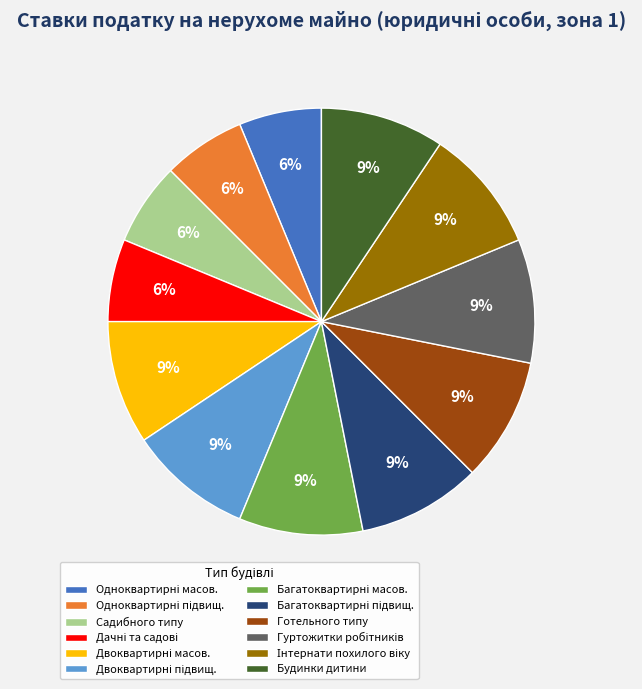

To the nearest percent, what is the difference between the largest and smallest slice percentages?

3%